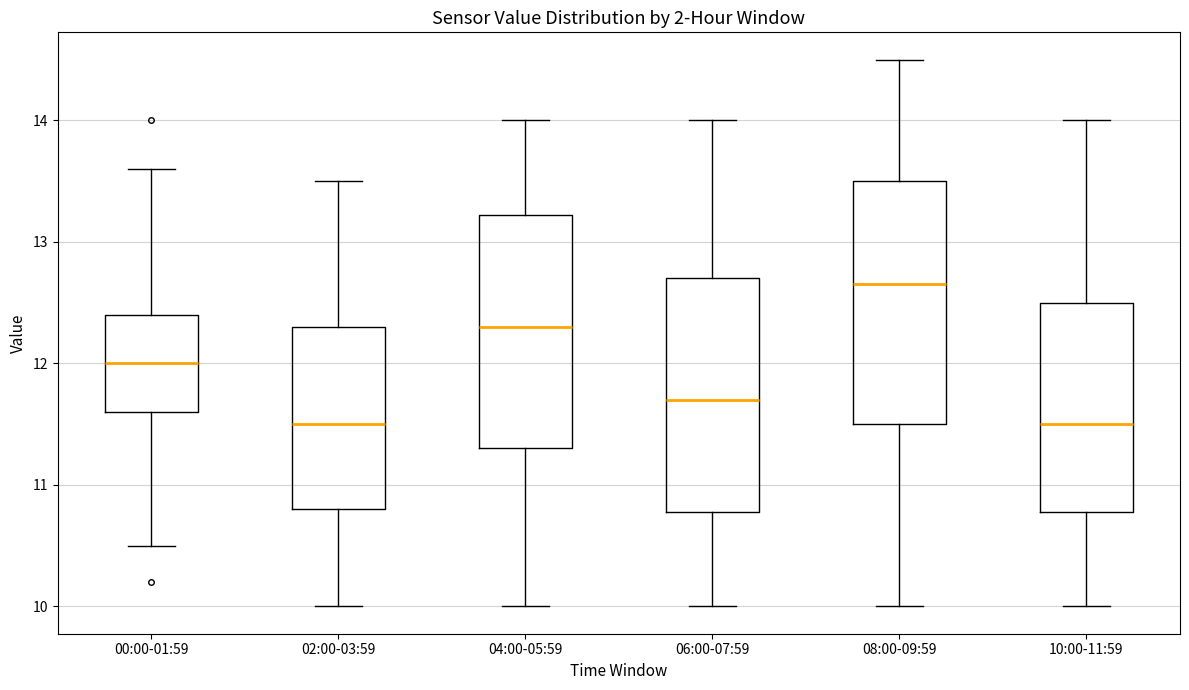

Which box has the highest median line?

08:00-09:59